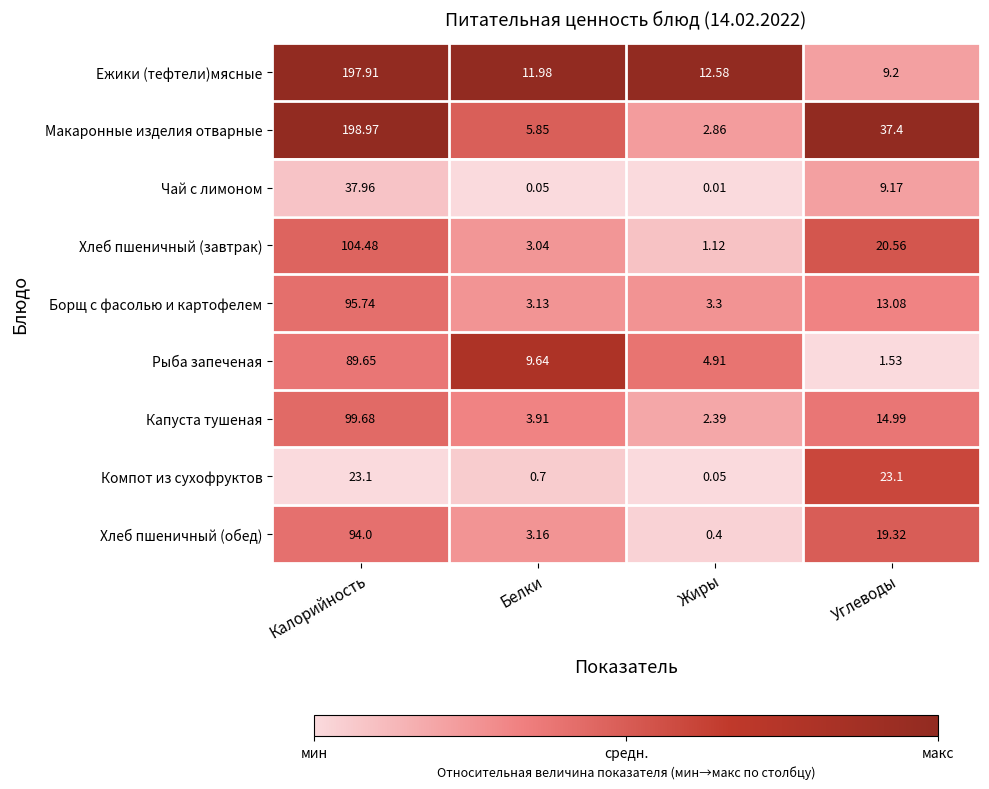

Which label corresponds to the smallest value in the chart?

Жиры